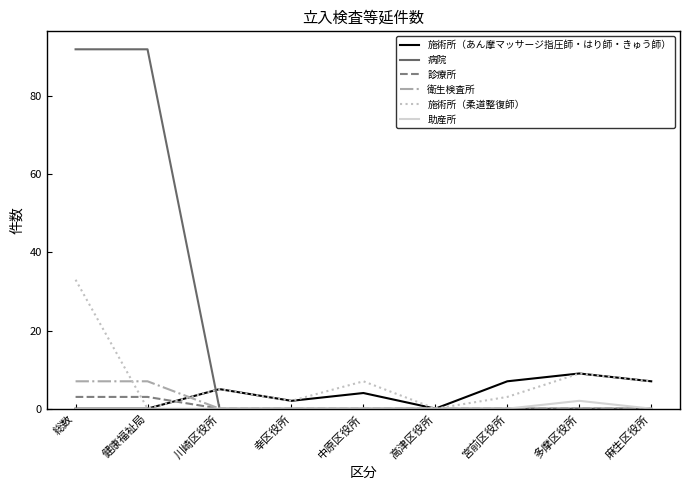

Which series has the largest range (max minus min)?

病院